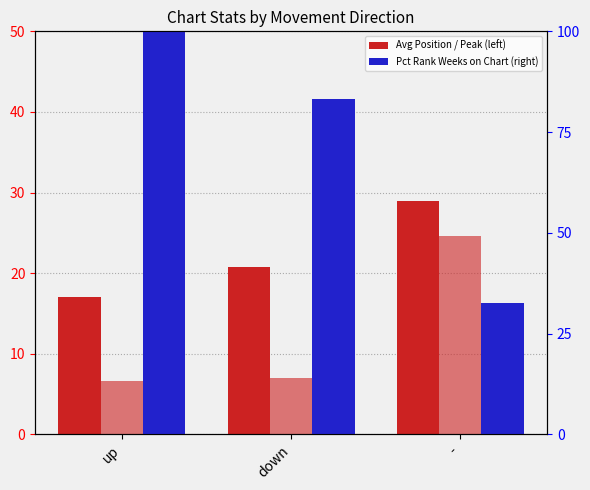

What is the label of the 2nd bar from the right?

down